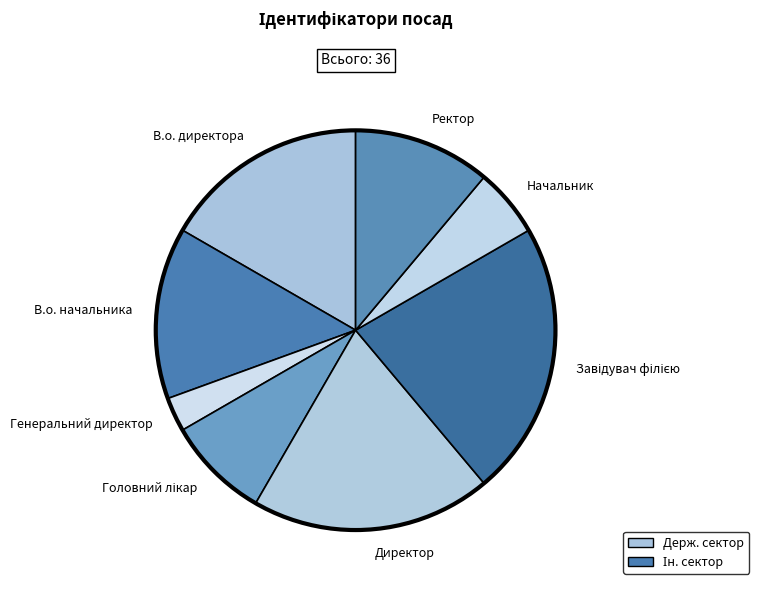

Is the sum of В.о. директора and Ректор greater than half?

No